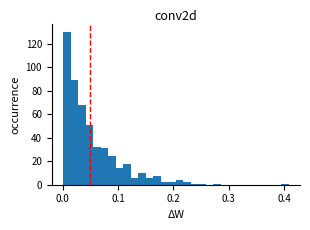

Read against the x-axis, roughly where is the centre of the tallest bar?

0.01